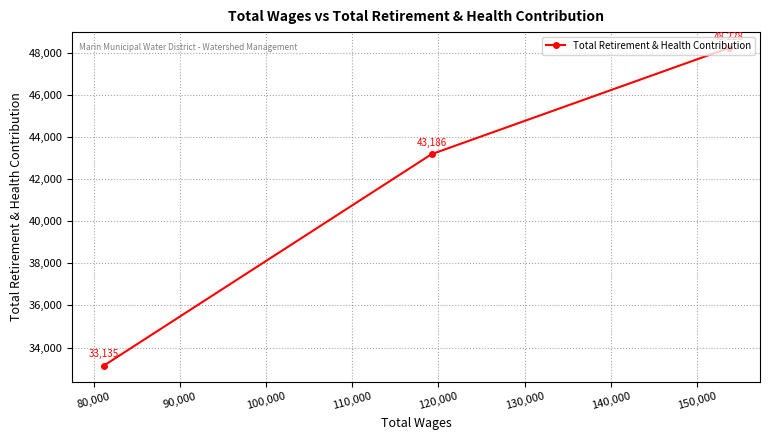

What is the value of the 1st point from the left?

33135